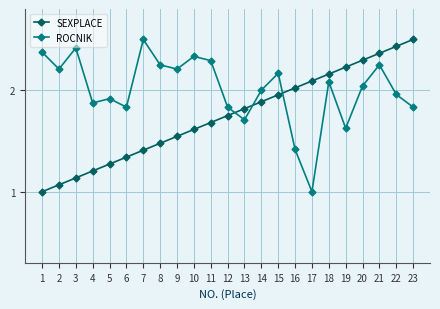

What is the greatest value displayed?

2.5